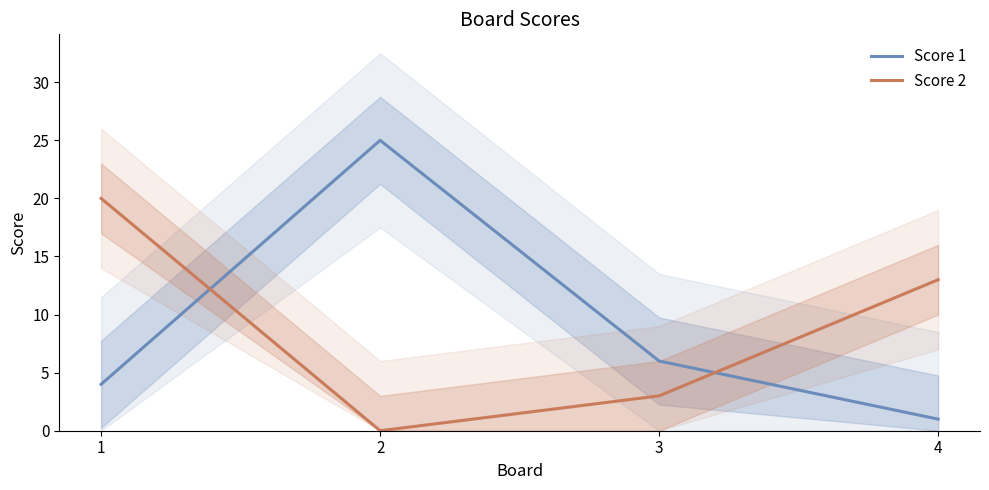

How many data points does each series have?

4